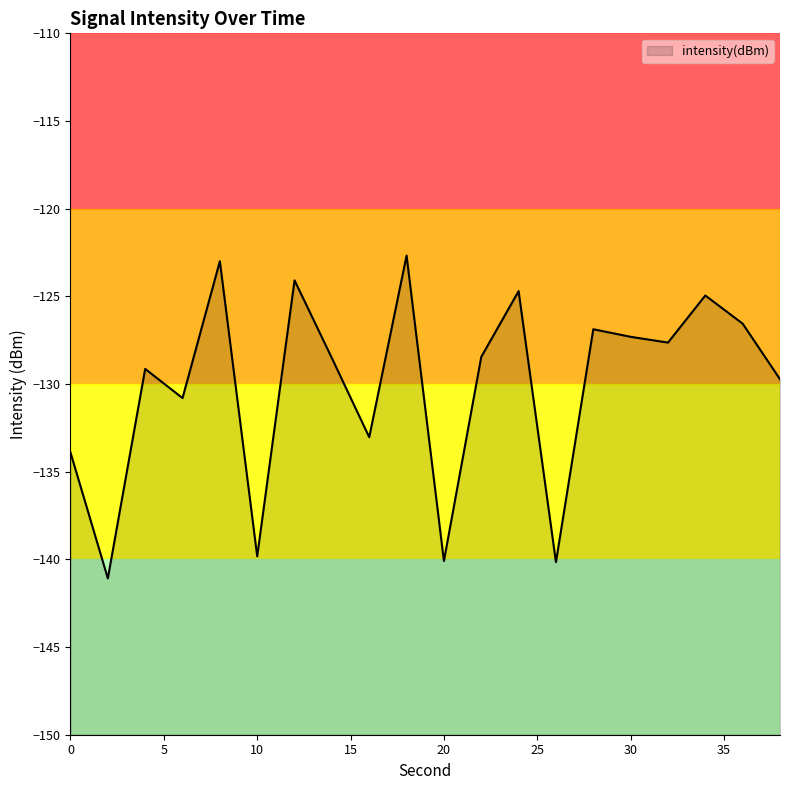

Which label corresponds to the smallest value in the chart?

2